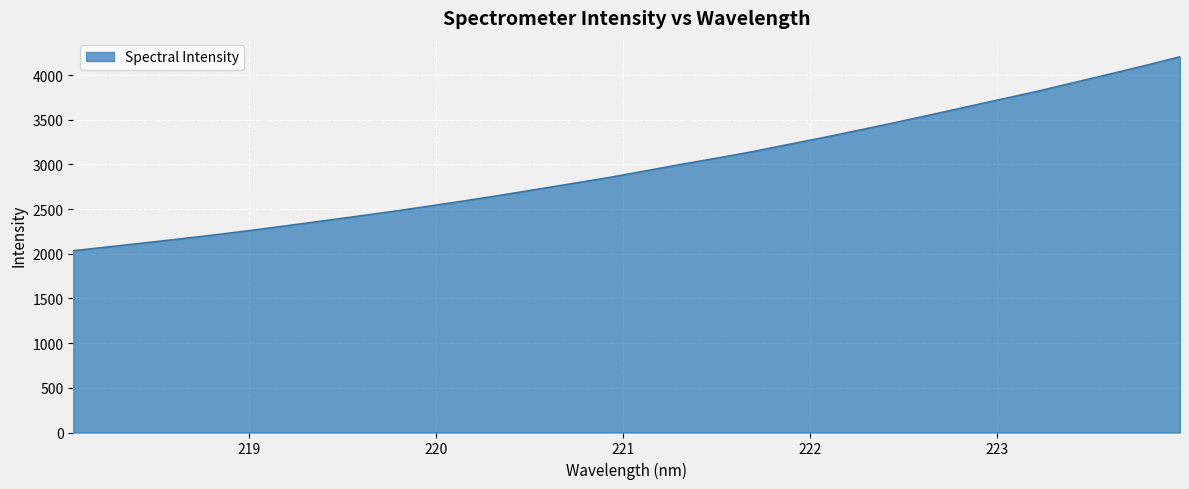

What is the smallest value displayed?

2035.8